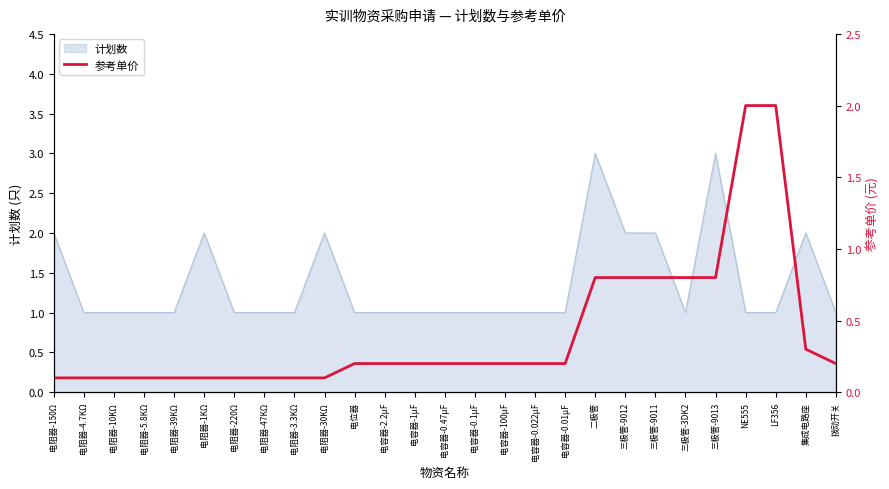

True or false: 计划数 has a value of 5 at 二极管.

False